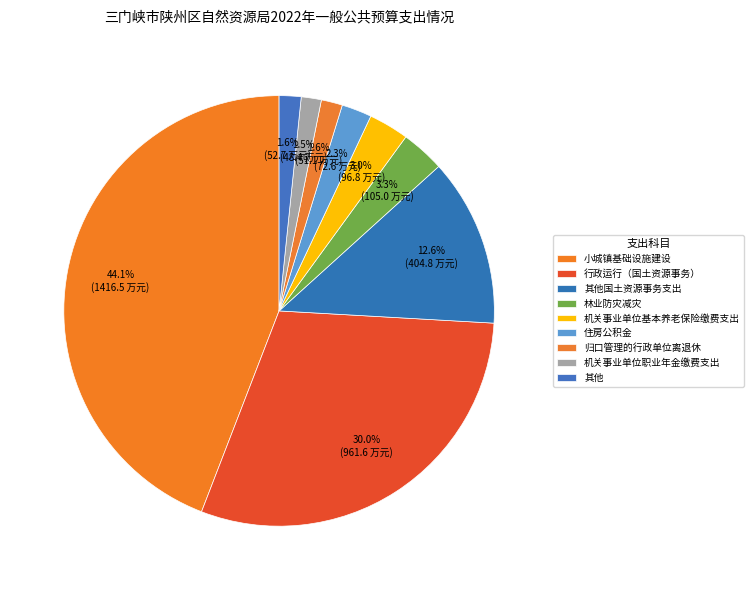

What is the largest slice in the pie chart?

小城镇基础设施建设